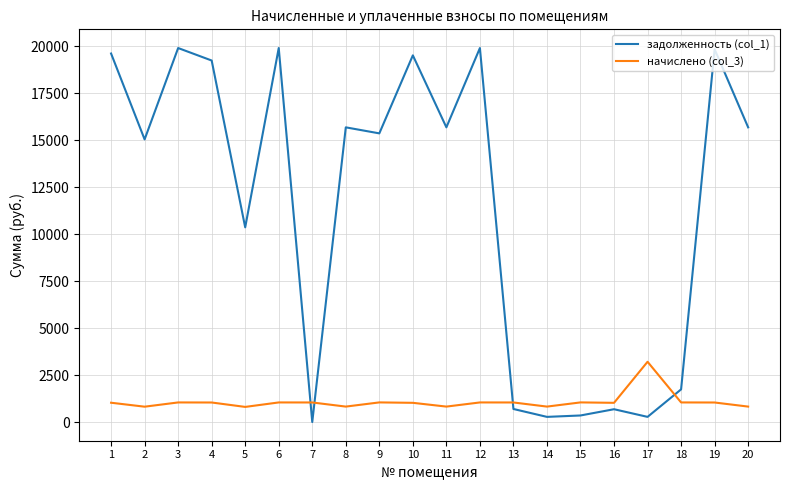

What is the difference between the highest and lowest values at 9?

14324.3